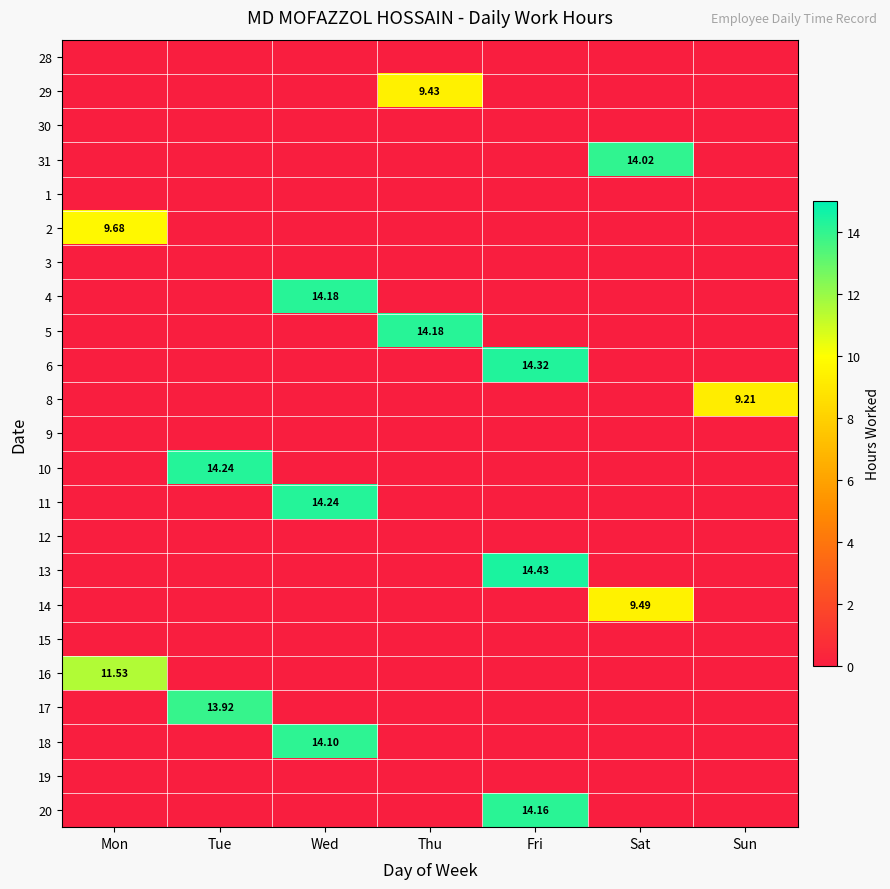

How many series are shown in this chart?

23